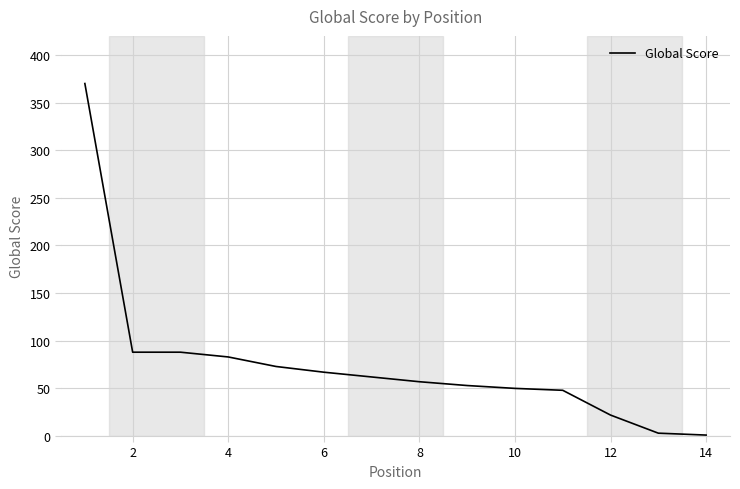

What is the difference between the maximum and minimum values?

369